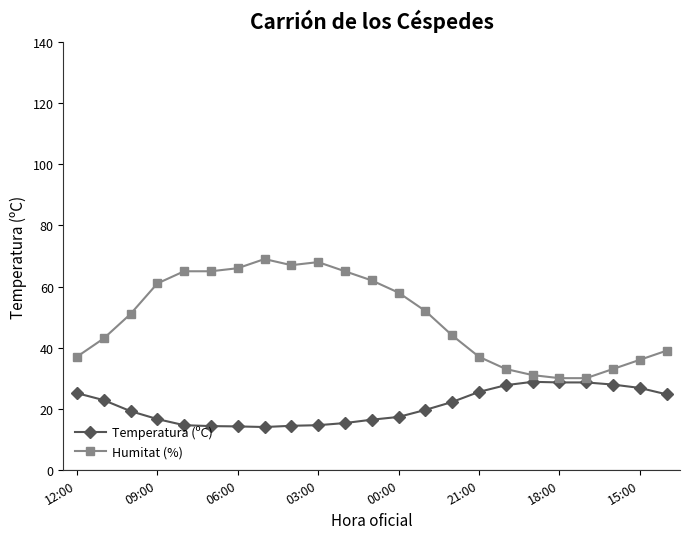

List the series in order of their overall mean, highest first.

Humitat (%), Temperatura (ºC)